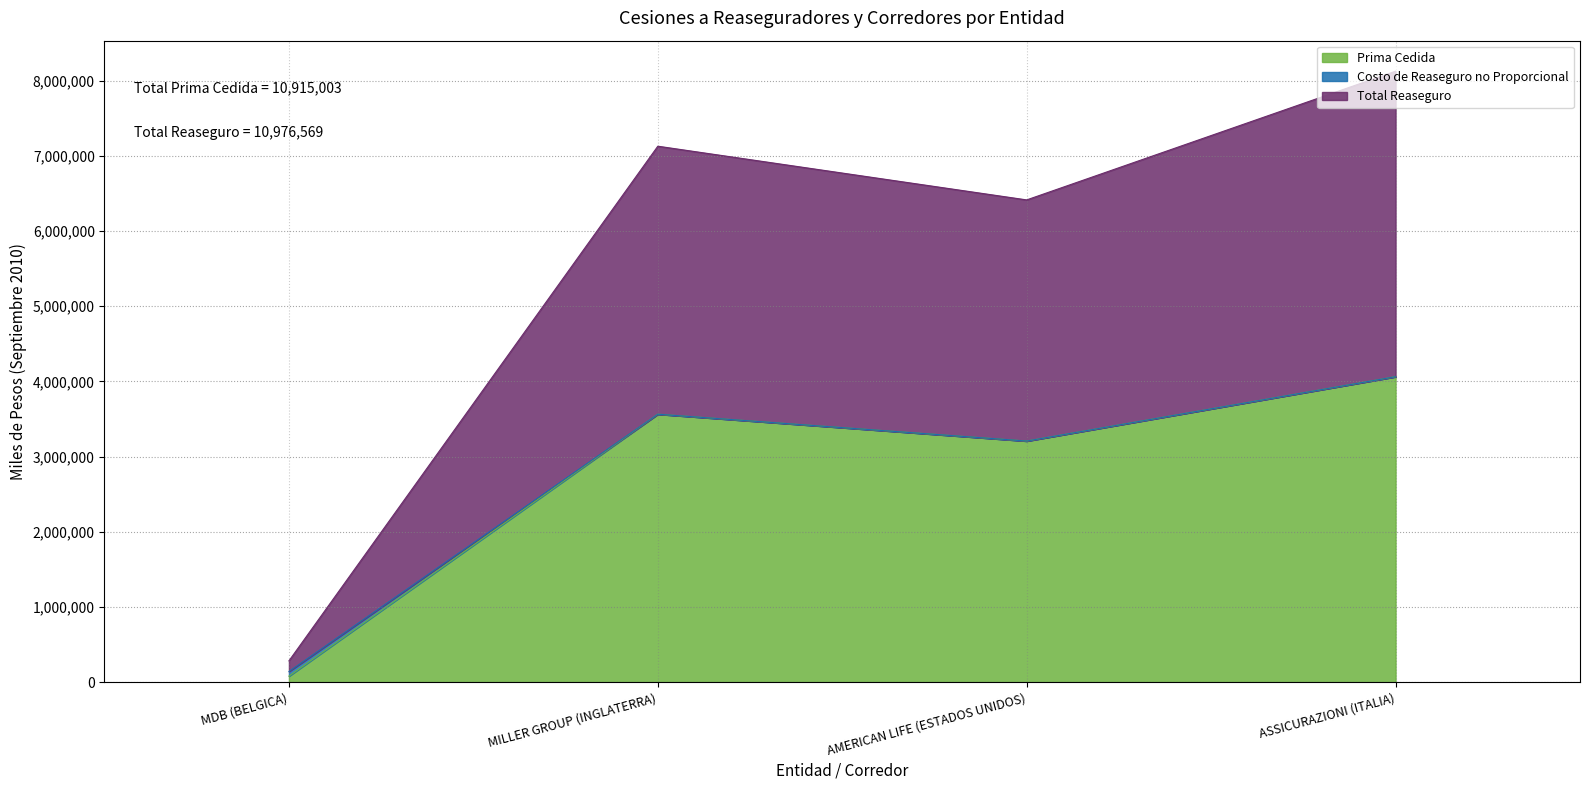

List the series in order of their peak value, highest first.

Total Reaseguro, Prima Cedida, Costo de Reaseguro no Proporcional